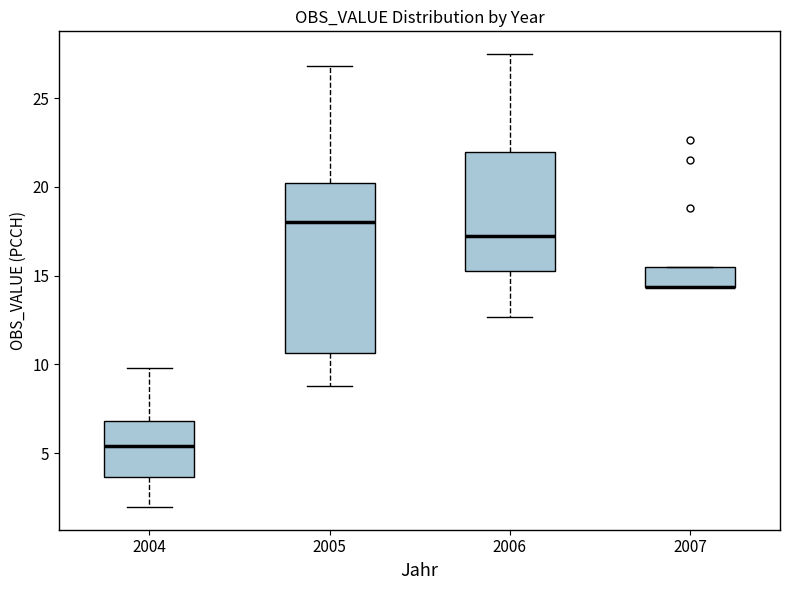

Reading left to right, transcribe this box plot: for each box, give where its median line is, the range the box spans, and where its two whiskers end, as read against the y-axis. The values are not printed on the chart, so give them approximately, as read against the axis.

2004: median 5.5, box 3.5 to 7.0, whiskers 2.0 to 10.0
2005: median 18.0, box 10.5 to 20.0, whiskers 9.0 to 27.0
2006: median 17.5, box 15.5 to 22.0, whiskers 12.5 to 27.5
2007: median 14.5 (drawn on the box's lower edge), box 14.5 to 15.5, whiskers 14.5 to 15.5